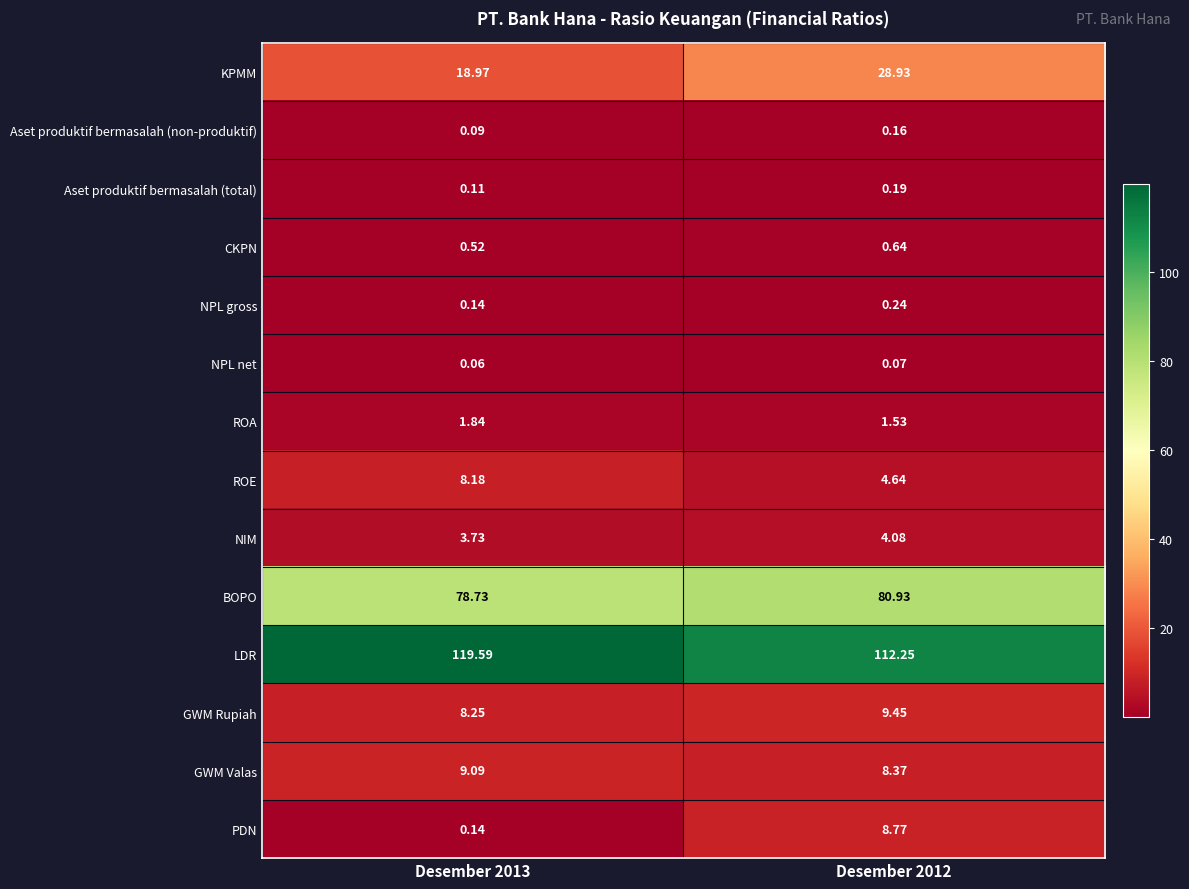

Between Desember 2013 and Desember 2012, which series saw the biggest shift?

KPMM